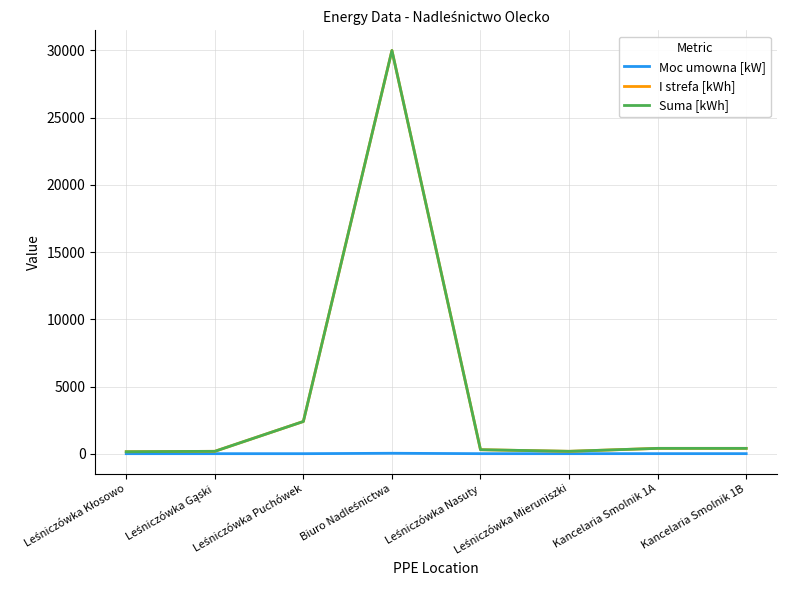

Does the chart have visible grid lines?

Yes